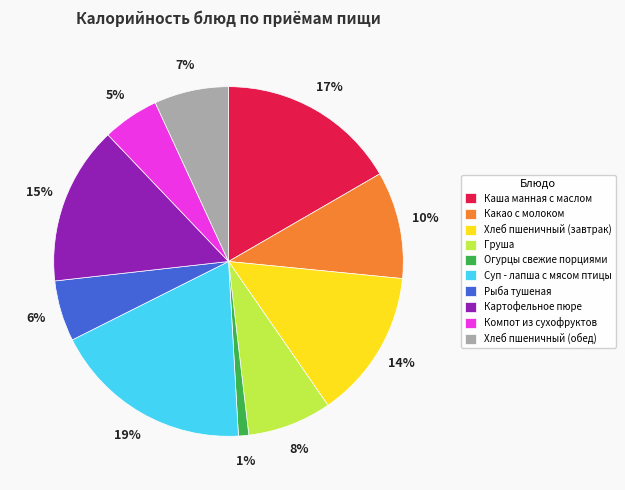

To the nearest percent, what portion does Груша represent?

8%